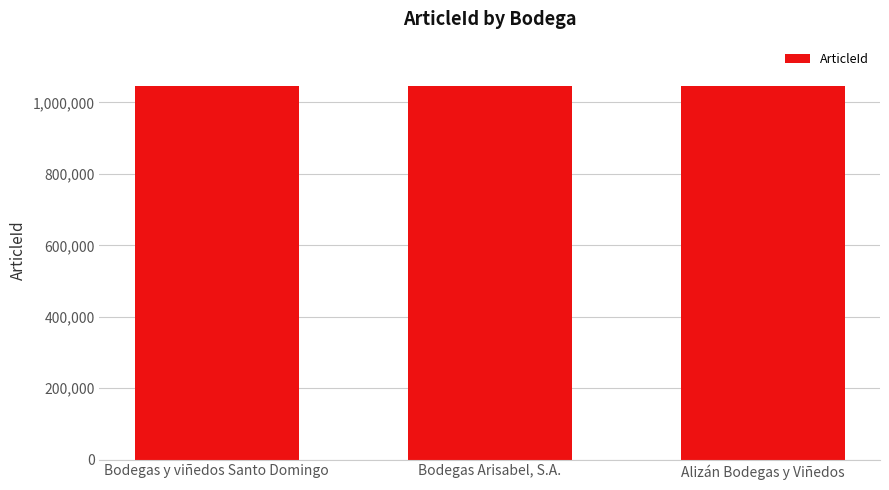

Rank the categories by value from highest to lowest.

Bodegas y viñedos Santo Domingo, Bodegas Arisabel, S.A., Alizán Bodegas y Viñedos